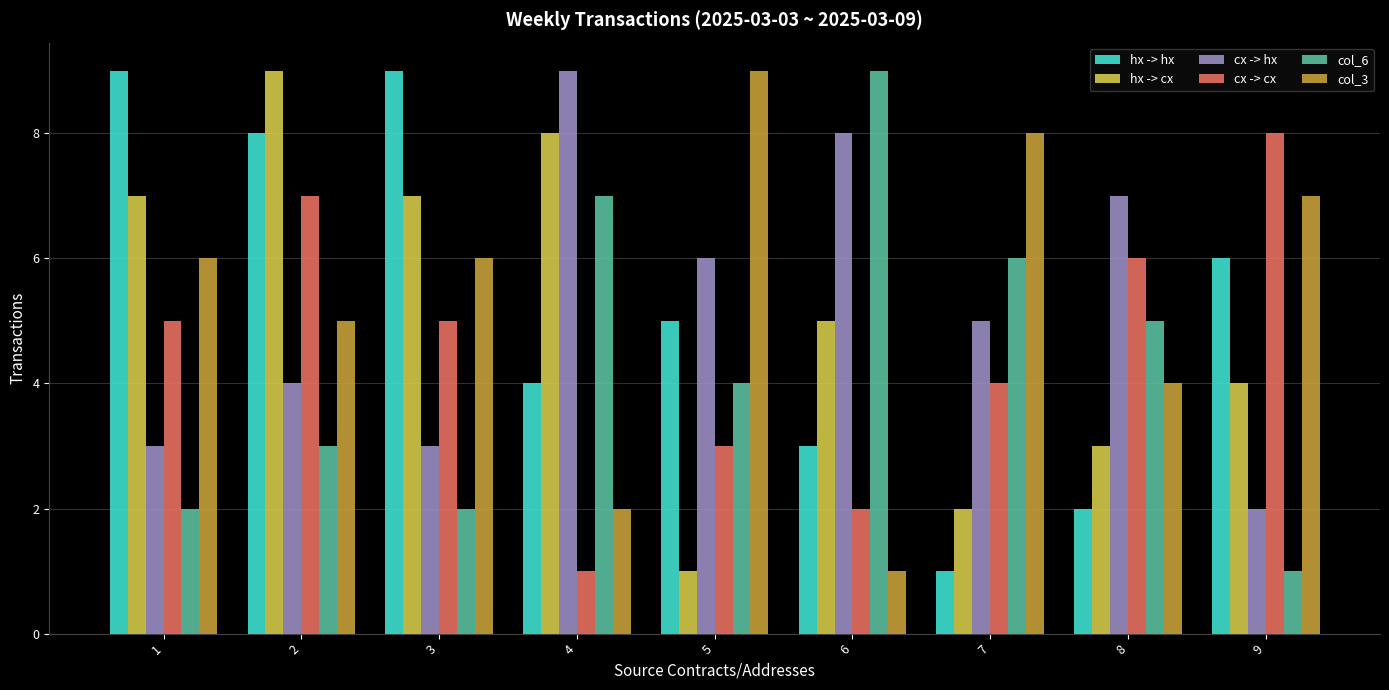

Reading right to left, list all the values displayed in this chart.

hx -> hx: 6	2	1	3	5	4	9	8	9
hx -> cx: 4	3	2	5	1	8	7	9	7
cx -> hx: 2	7	5	8	6	9	3	4	3
cx -> cx: 8	6	4	2	3	1	5	7	5
col_6: 1	5	6	9	4	7	2	3	2
col_3: 7	4	8	1	9	2	6	5	6